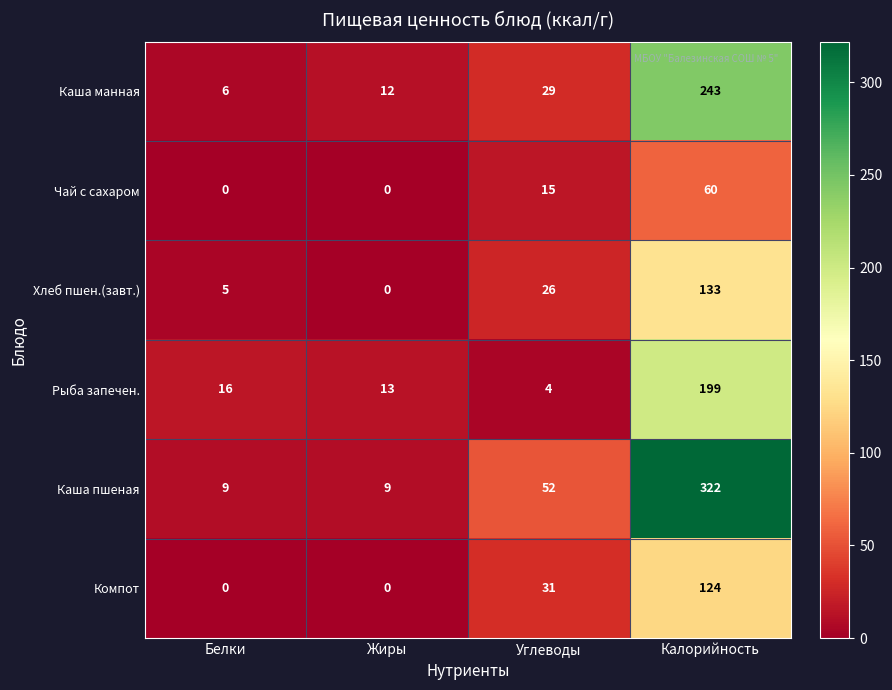

At which category is the sum across all series the highest?

Калорийность